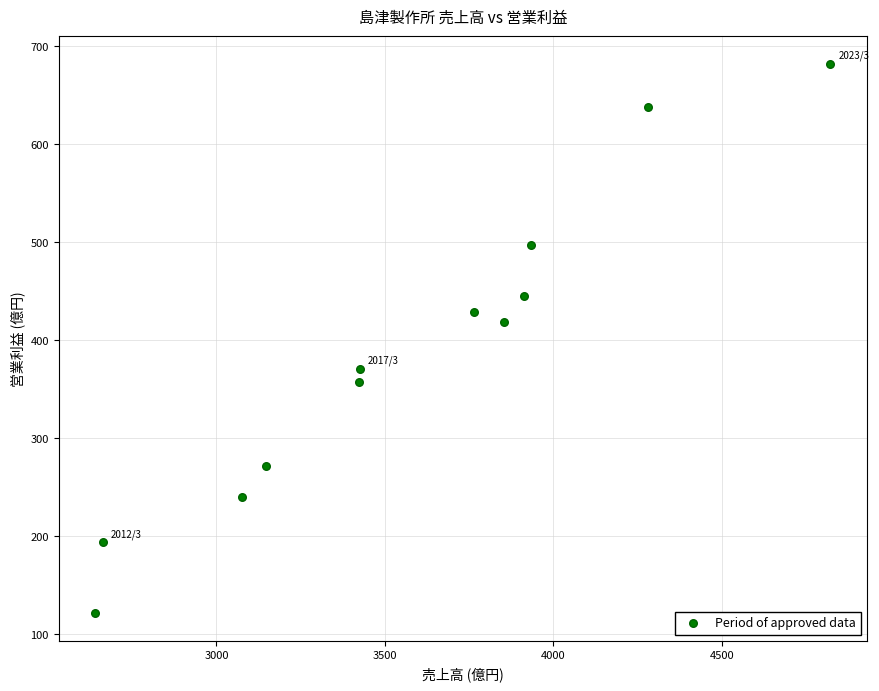

What is the range of Y values (max minus min)?

561.0